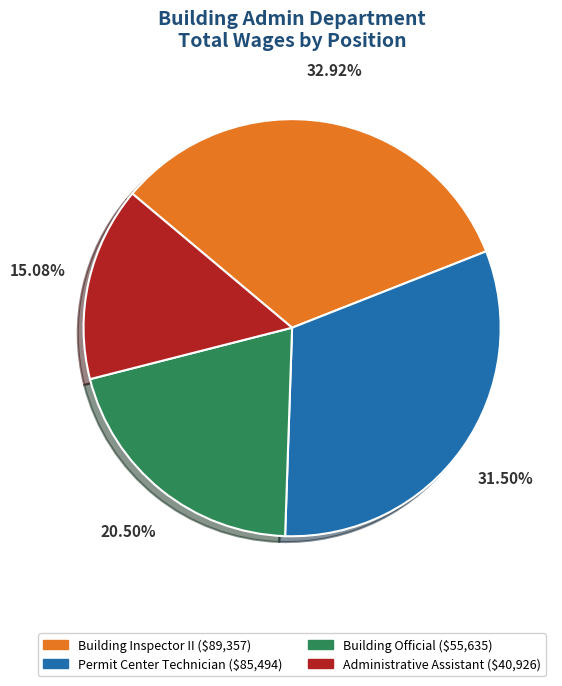

What is the ratio of the value at Building Inspector II to the value at Administrative Assistant?

2.2